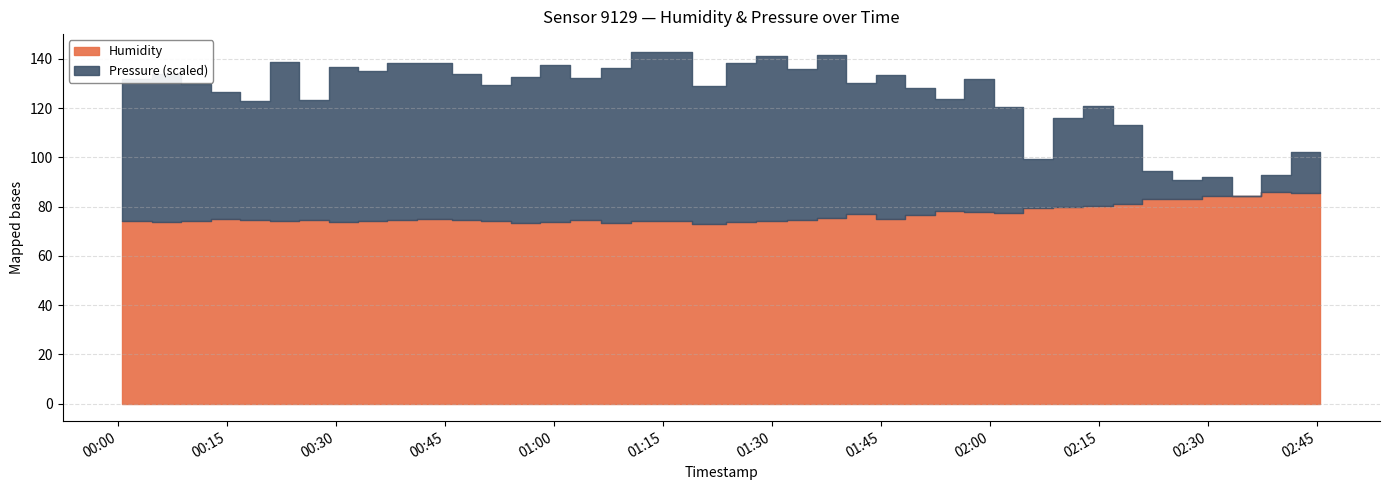

Which series has the largest total across all categories?

Pressure